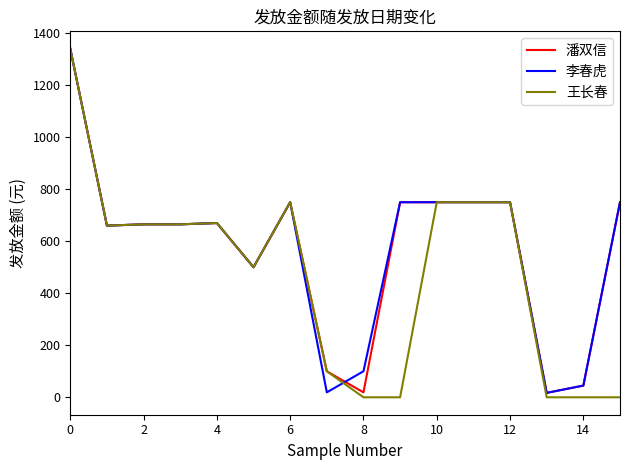

What is the highest value of the 李春虎 series?

1340